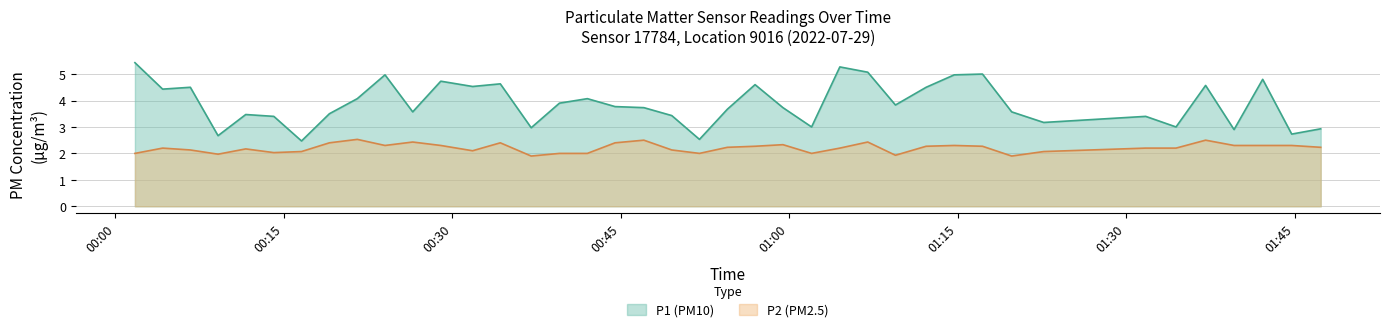

What is the highest value of the P1 (PM10) series?

5.4